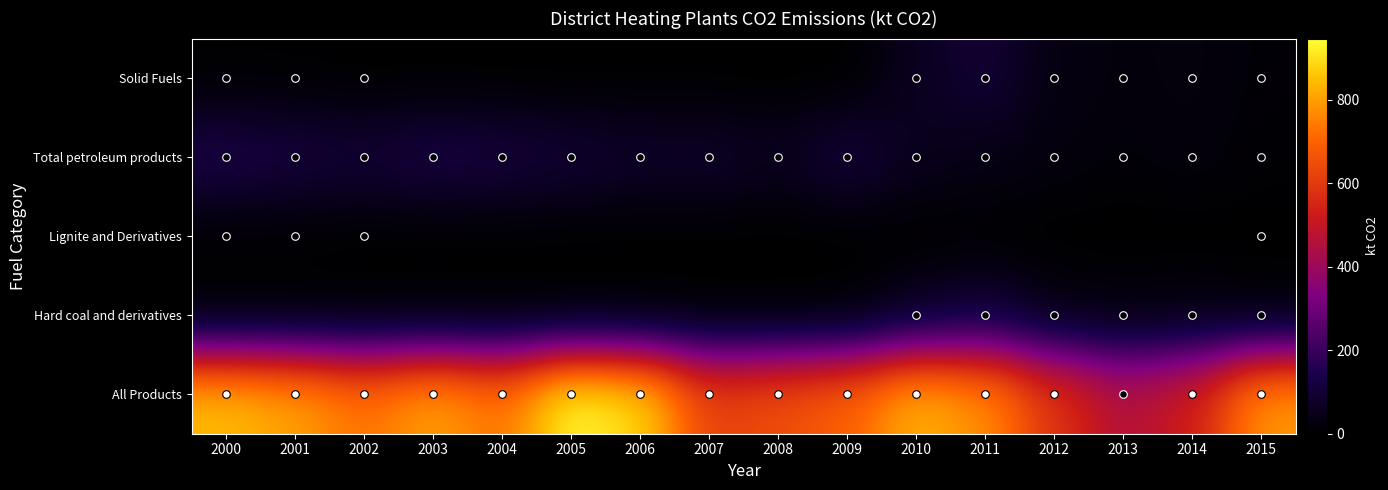

At which category is the sum across all series the highest?

2005